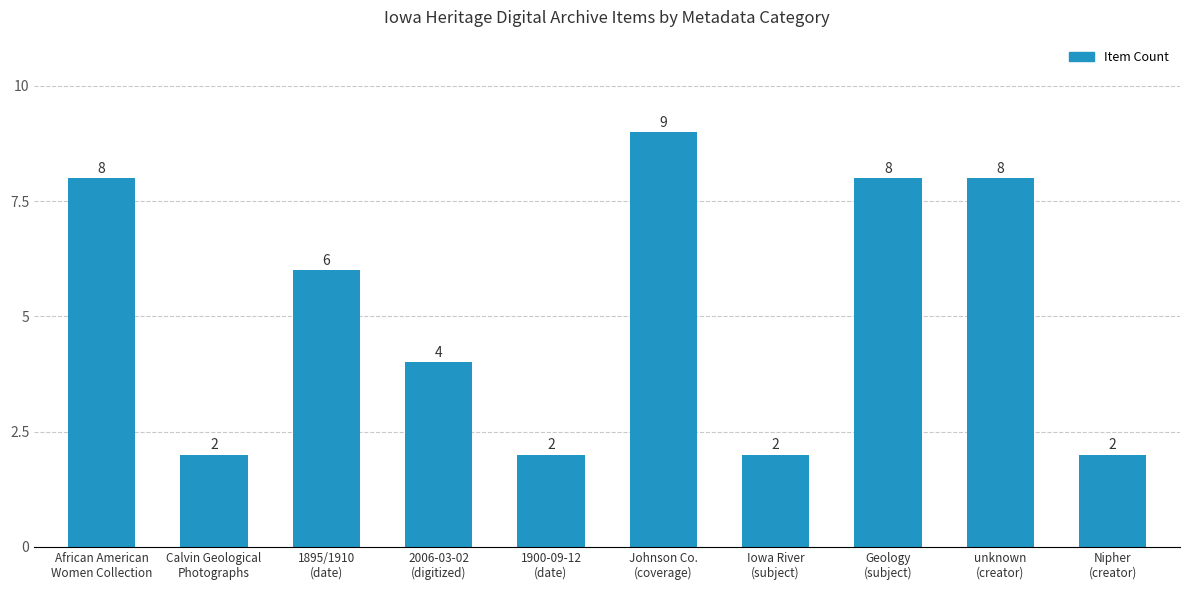

Approximately how many times larger is the value at 1900-09-12
(date) compared to Nipher
(creator)?

1.0